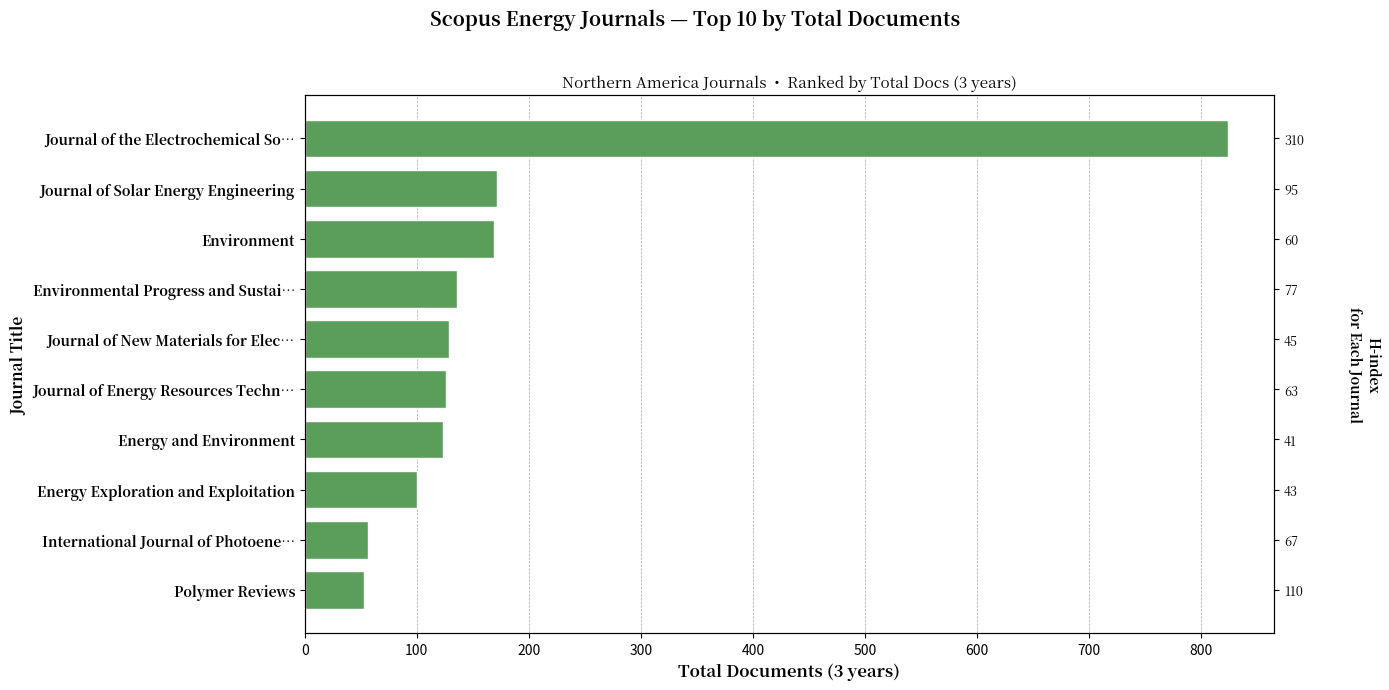

The value at Polymer Reviews is 80. True or false?

False